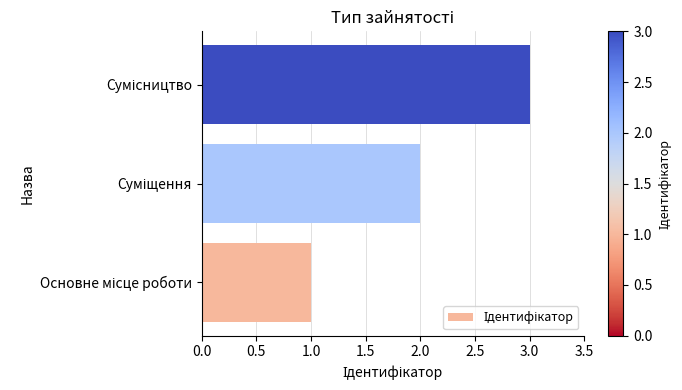

What is the sum of all values?

6